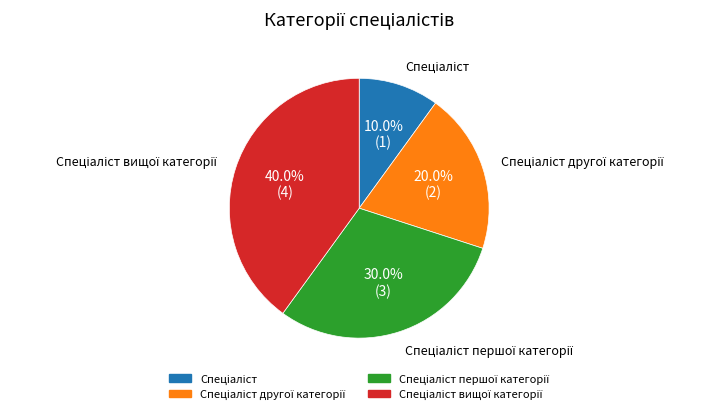

Does any single category account for the majority?

No